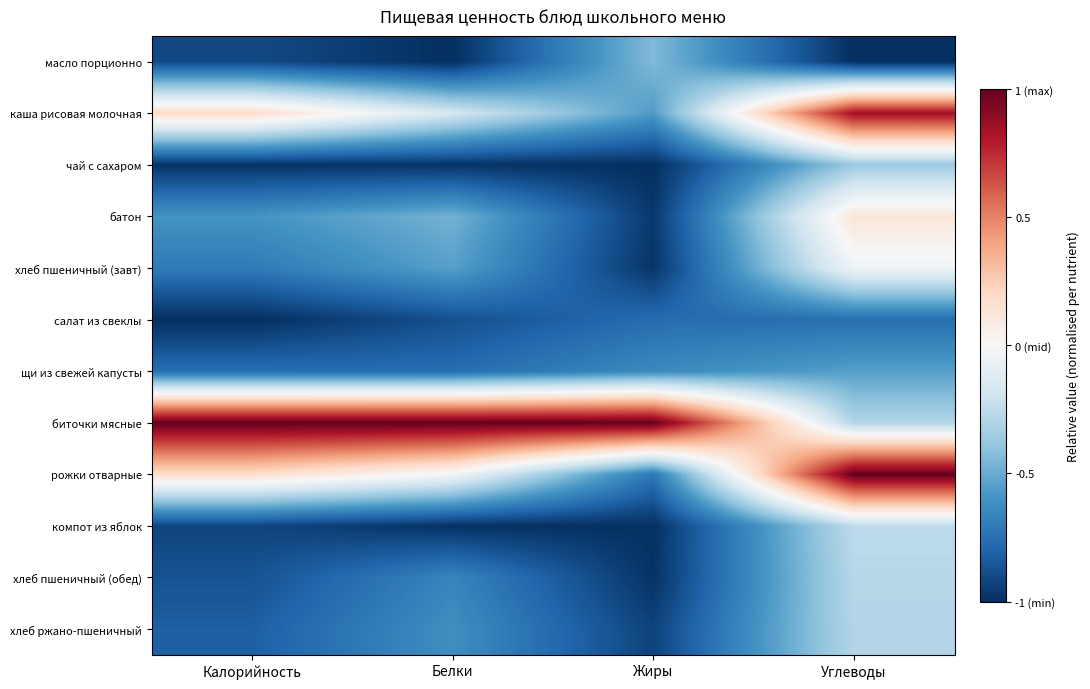

Which label corresponds to the smallest value in the chart?

Углеводы